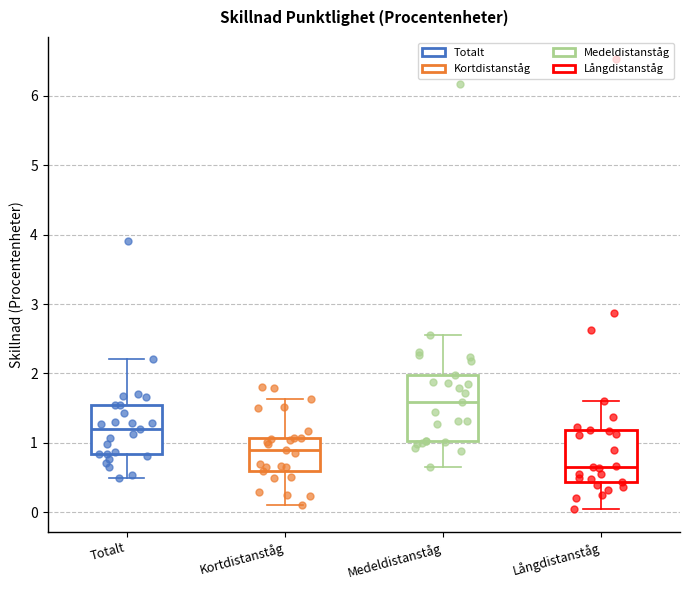

Reading left to right, read every box against the y-axis: the position of its median line, the range the box covers, and the ends of its whiskers. The values are not printed on the chart, so give them approximately, as read against the axis.

Totalt: median 1.2, box 0.8 to 1.5, whiskers 0.5 to 2.2
Kortdistanståg: median 0.9, box 0.6 to 1.1, whiskers 0.1 to 1.6
Medeldistanståg: median 1.6, box 1.0 to 2.0, whiskers 0.7 to 2.6
Långdistanståg: median 0.7, box 0.4 to 1.2, whiskers 0.0 to 1.6